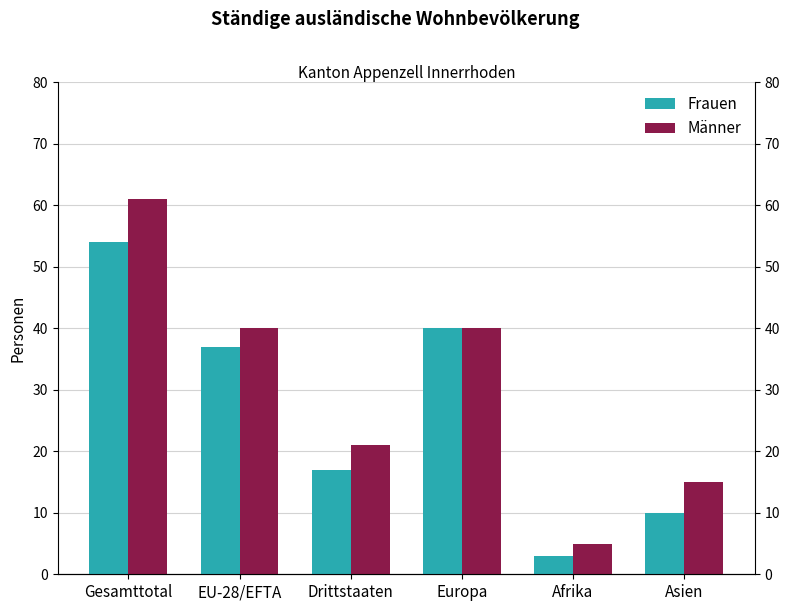

Which series has the largest total across all categories?

Männer